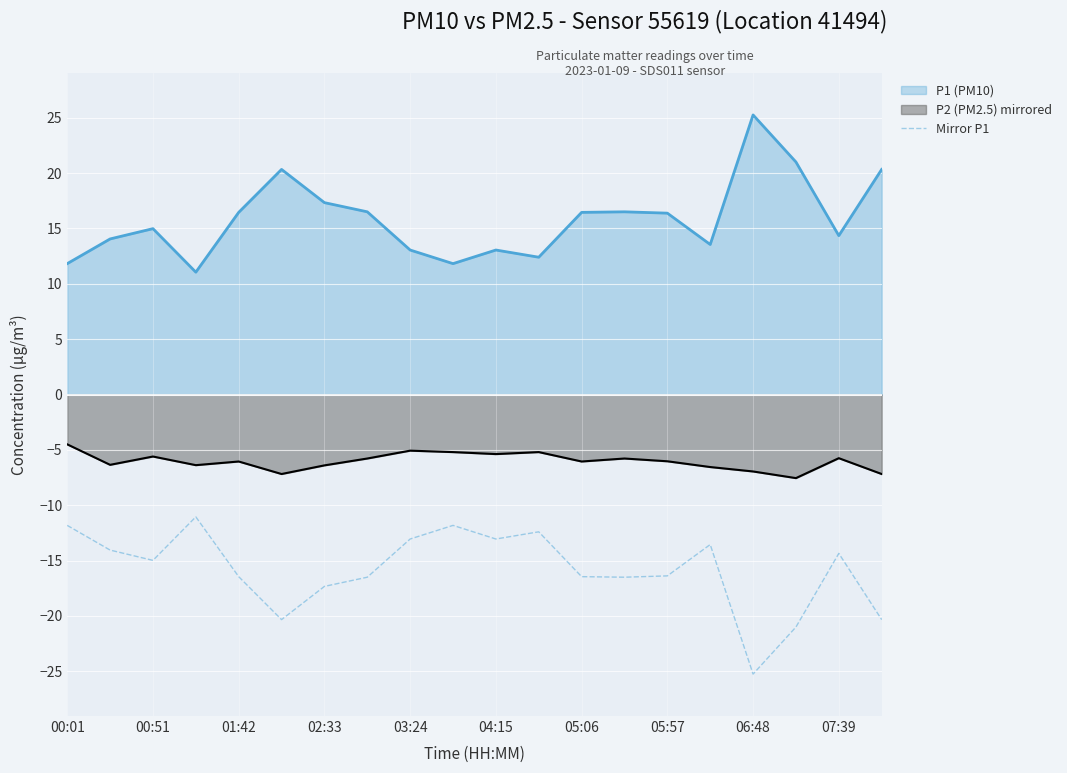

What is the greatest value displayed?

-11.1